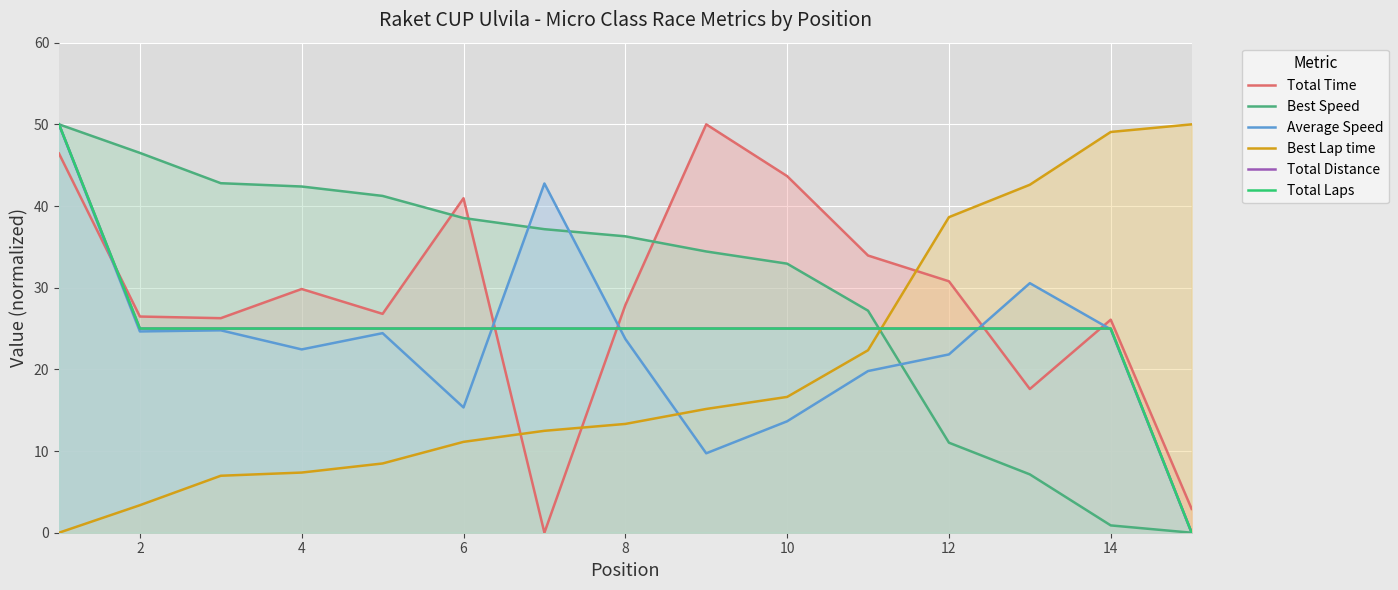

Which series ends up on top after the final intersection of Total Time and Average Speed?

Total Time